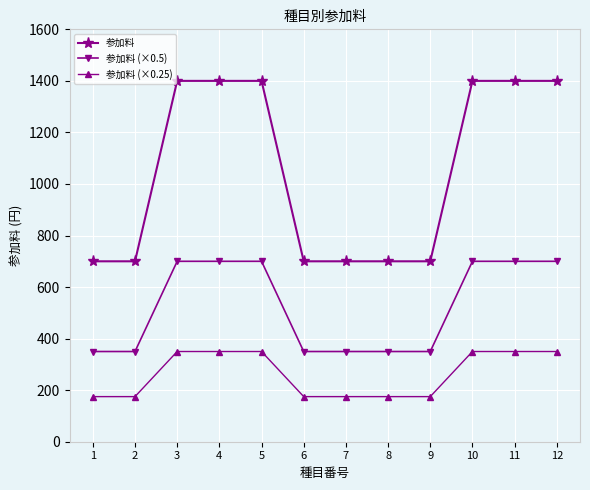

What is the difference between the maximum and minimum values in the 参加料 (×0.25) series?

175